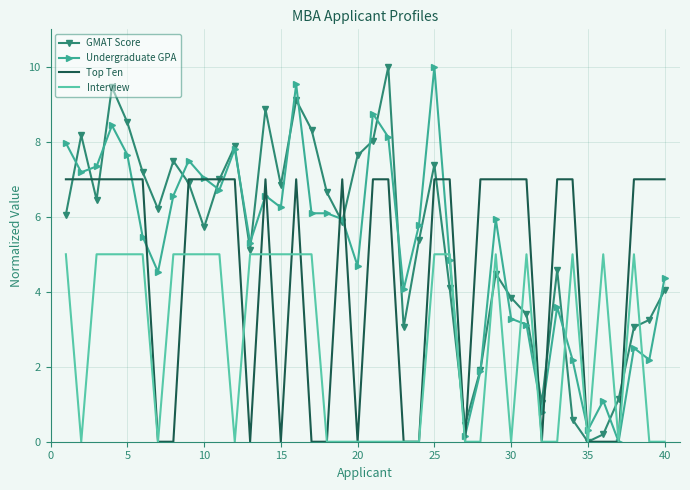

What is the highest value of the Undergraduate GPA series?

10.0